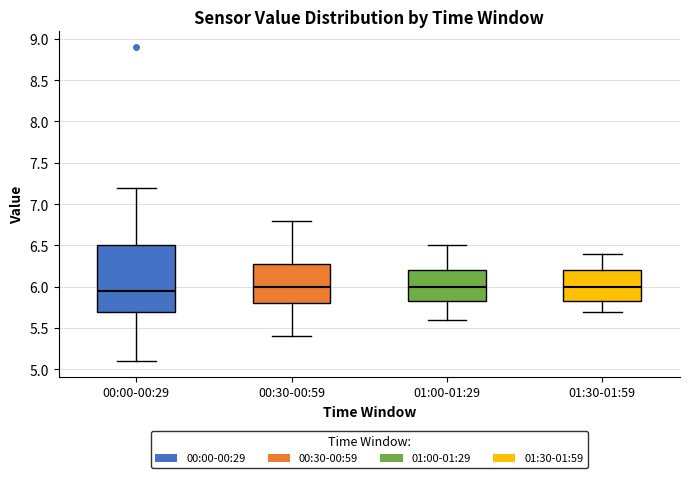

Reading left to right, transcribe this box plot: for each box, give where its median line is, the range the box spans, and where its two whiskers end, as read against the y-axis. The values are not printed on the chart, so give them approximately, as read against the axis.

00:00-00:29: median 5.95, box 5.70 to 6.50, whiskers 5.10 to 7.20
00:30-00:59: median 6.00, box 5.80 to 6.30, whiskers 5.40 to 6.80
01:00-01:29: median 6.00, box 5.85 to 6.20, whiskers 5.60 to 6.50
01:30-01:59: median 6.00, box 5.85 to 6.20, whiskers 5.70 to 6.40